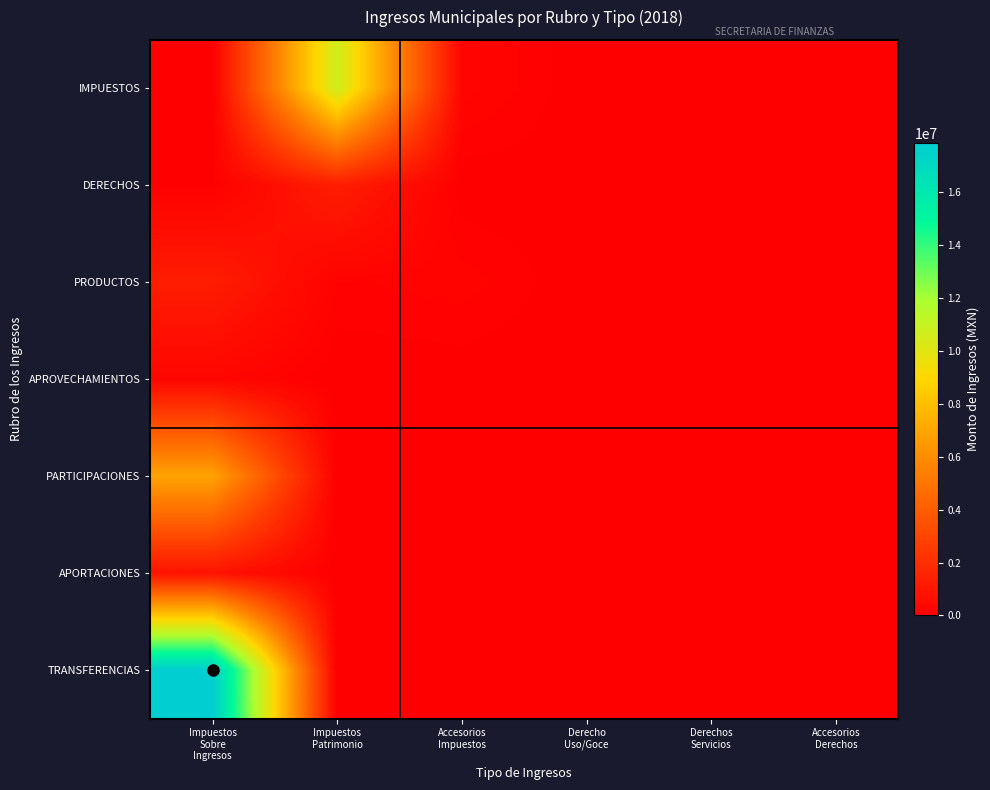

Which series has the largest total across all categories?

TRANSFERENCIAS